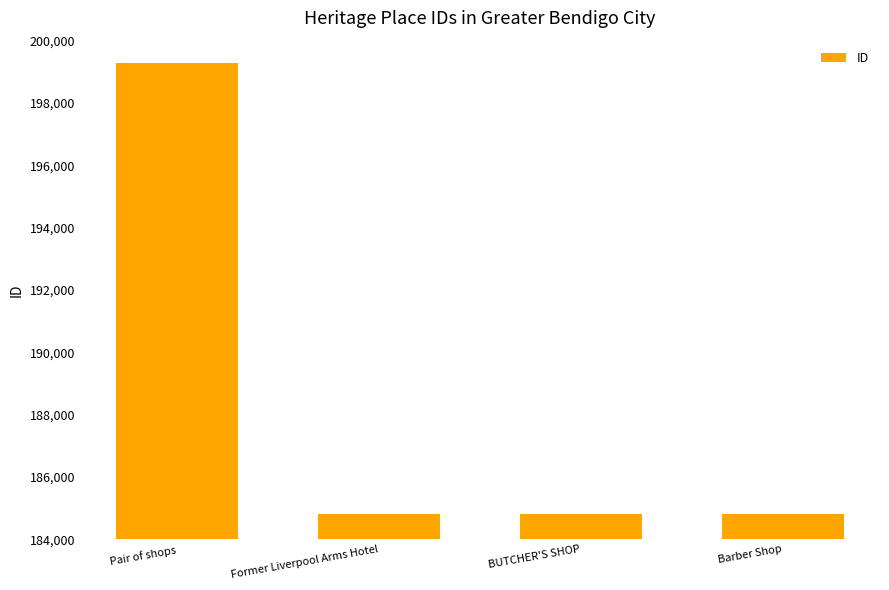

What is the approximate value at BUTCHER'S SHOP, to the nearest 50?

184800